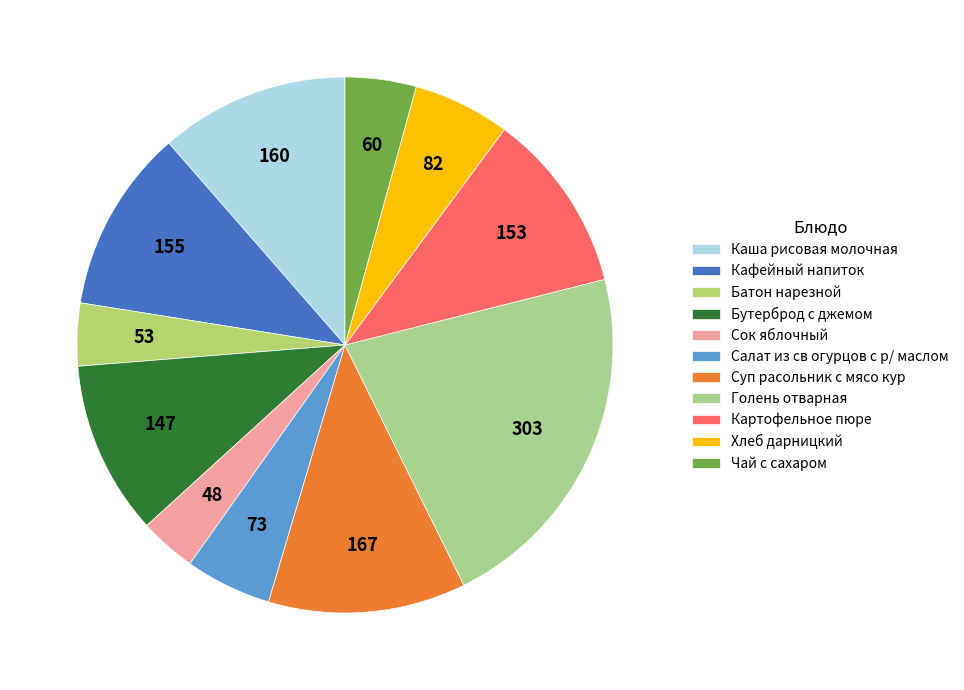

To the nearest percent, what portion does Бутерброд с джемом represent?

10%